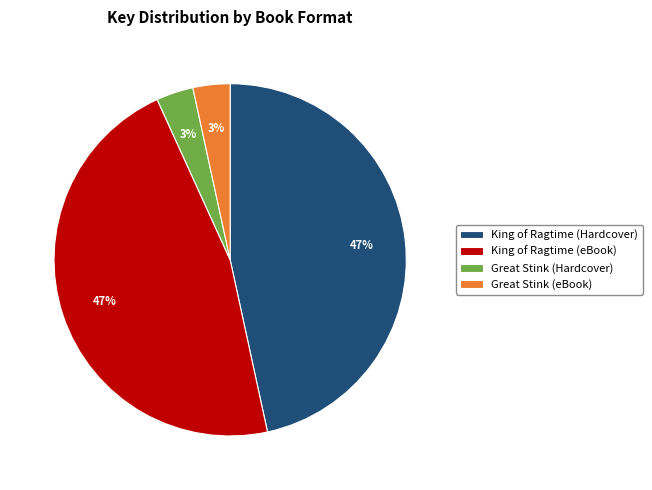

To the nearest percent, what is the average slice percentage?

25%